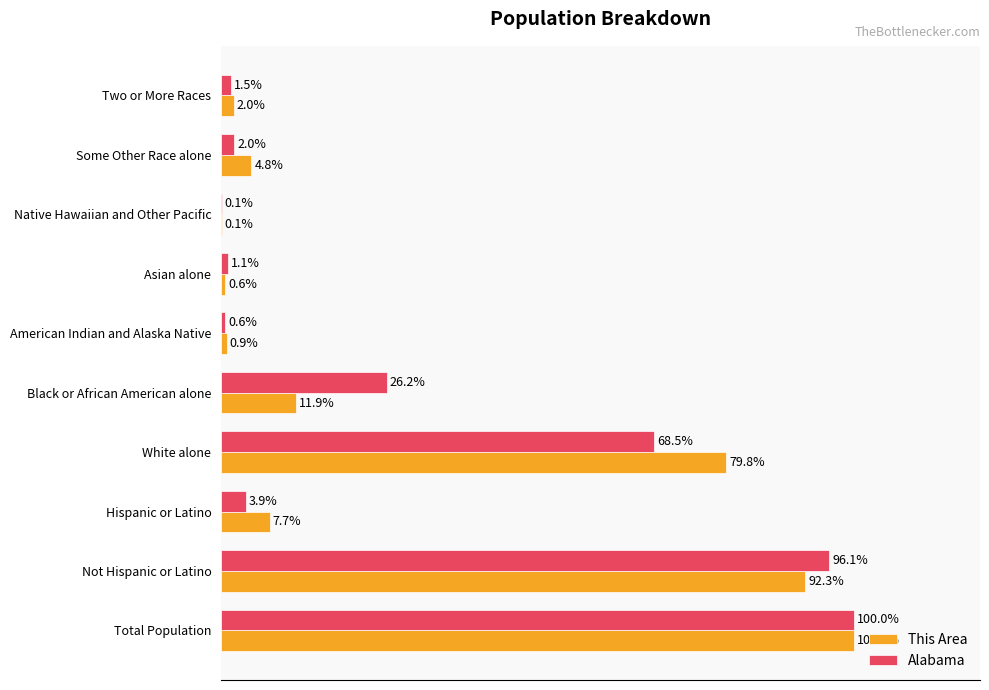

Which category has the highest value across all series?

Total Population